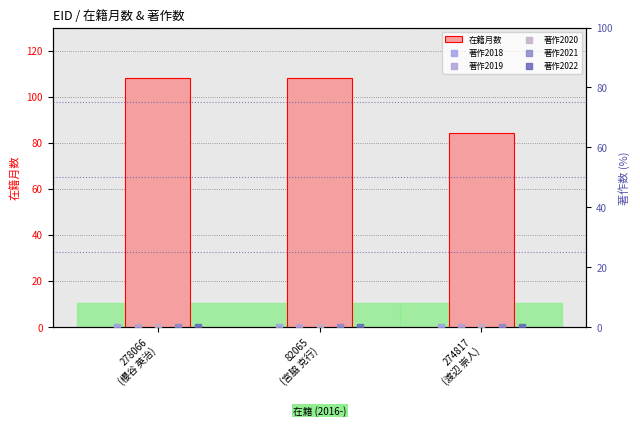

What is the difference between the maximum and minimum values in the 在籍月数 series?

24